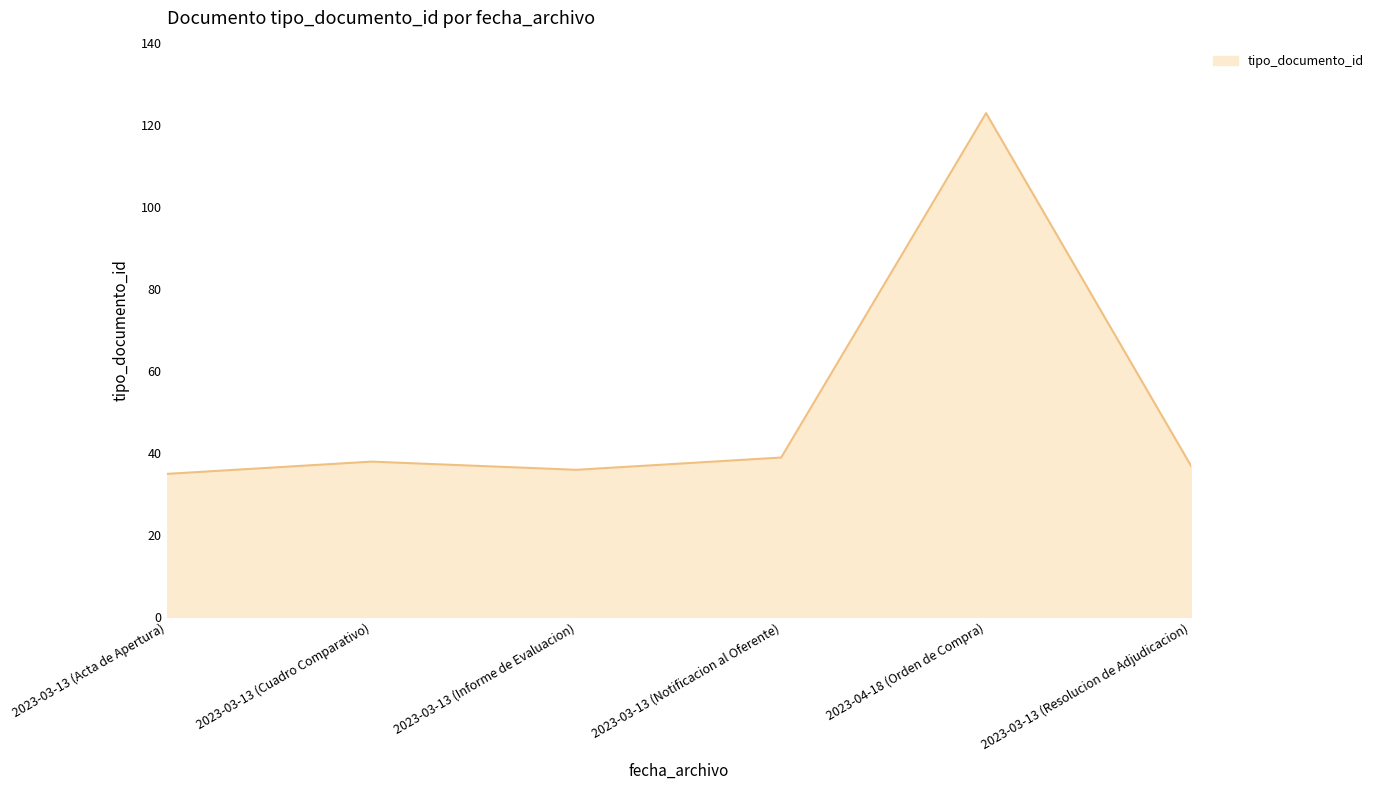

Does the chart display data point markers on the line(s)?

No